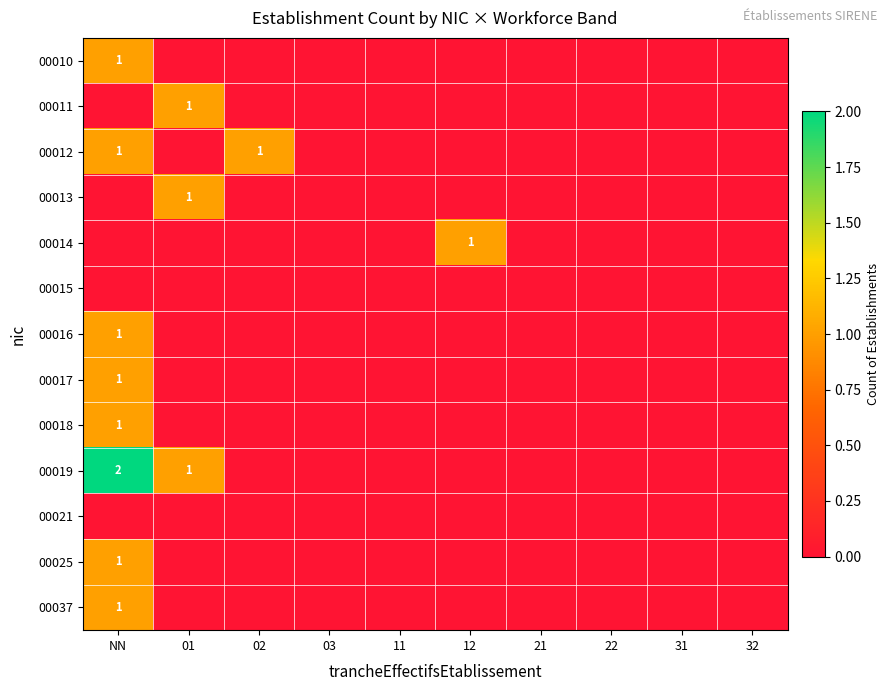

List the labels in order of 00011 value, smallest first.

NN, 02, 03, 11, 12, 21, 22, 31, 32, 01